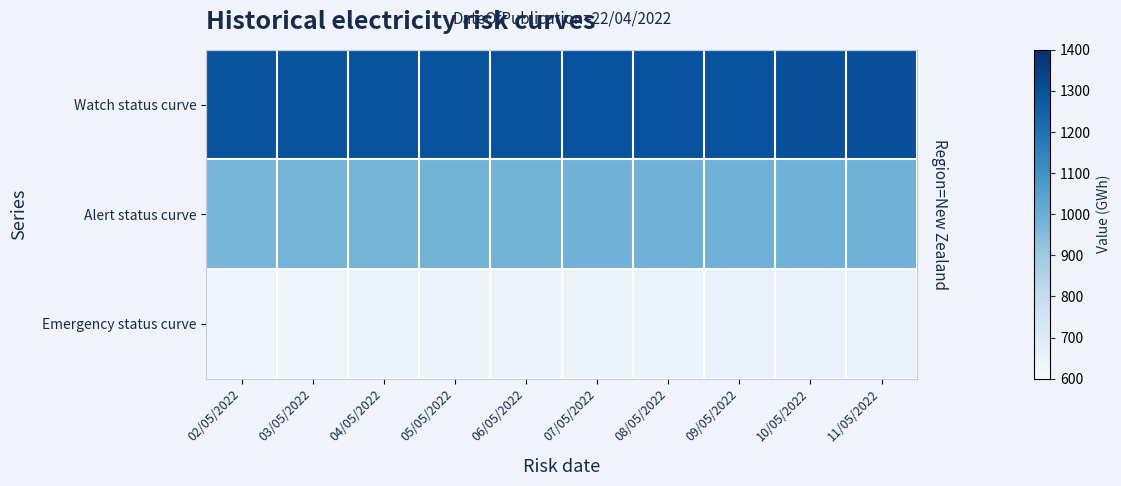

What is the difference between the highest and lowest values at 02/05/2022?

654.4